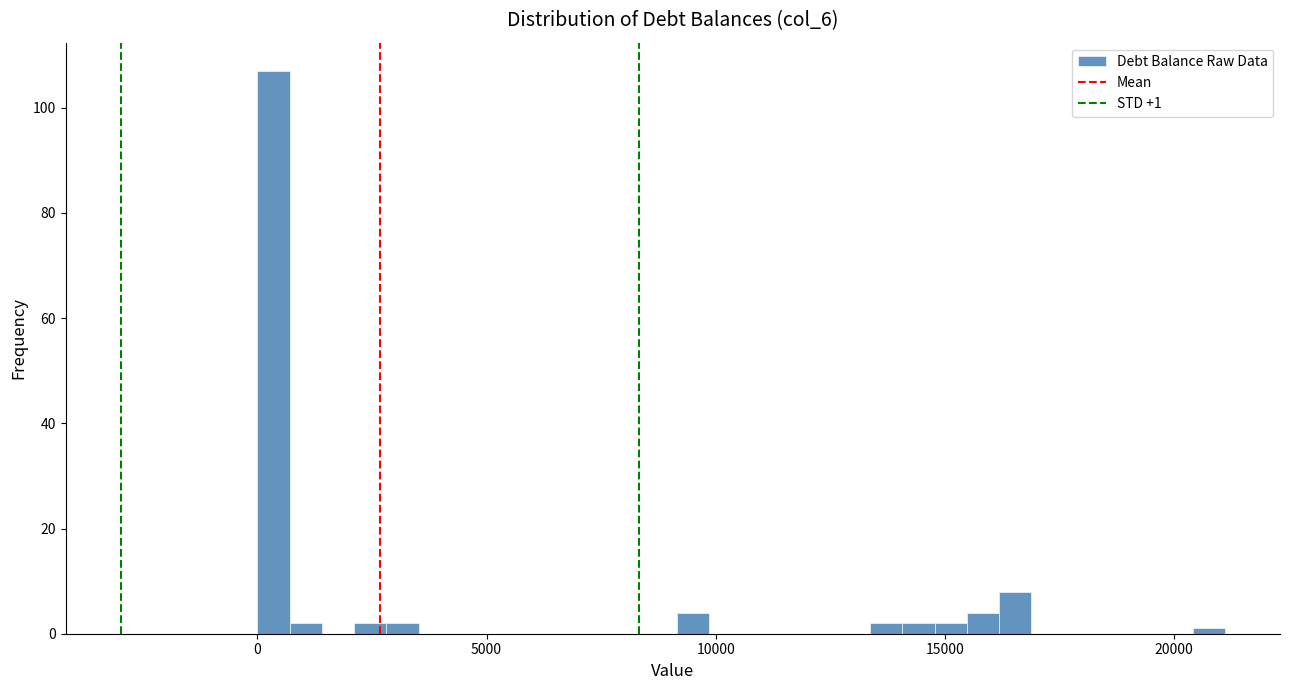

Read against the x-axis, roughly where is the centre of the tallest bar?

500